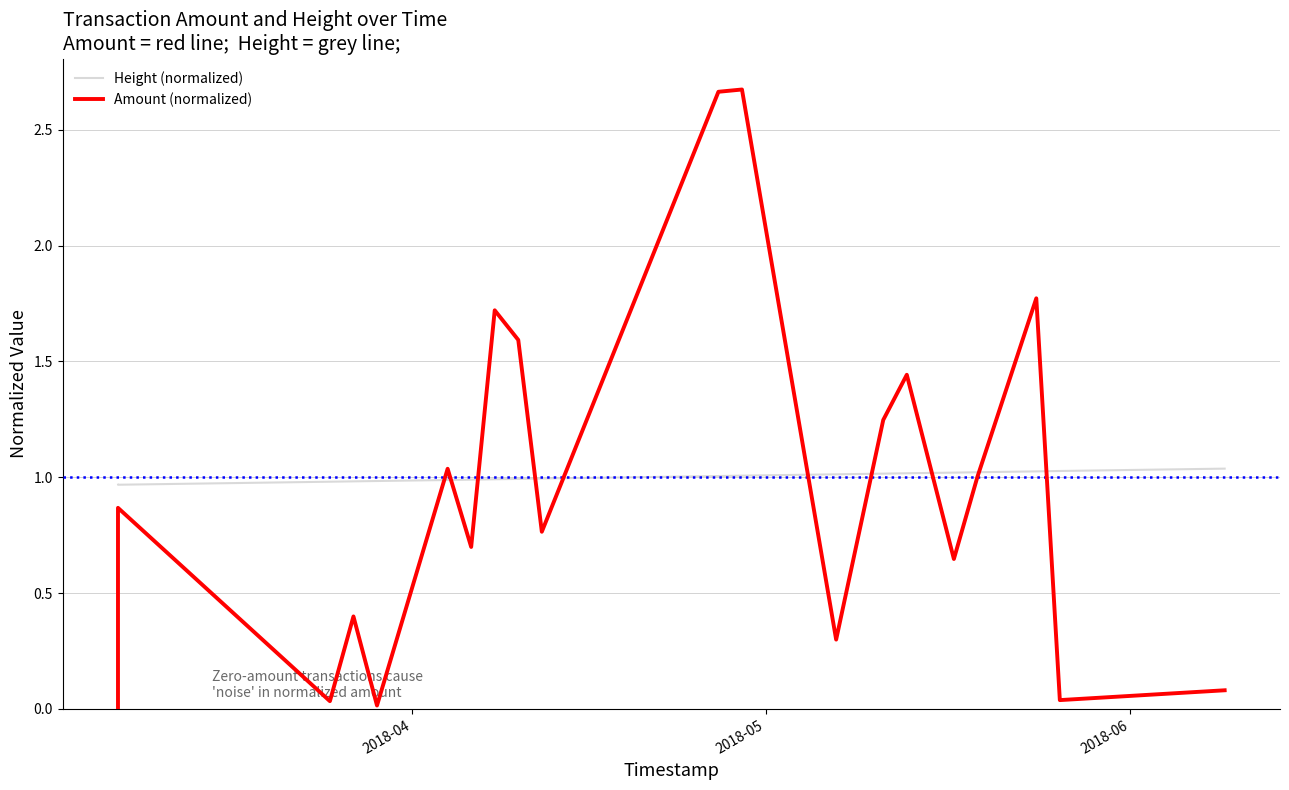

How many times do Height (normalized) and Amount (normalized) cross each other?

10